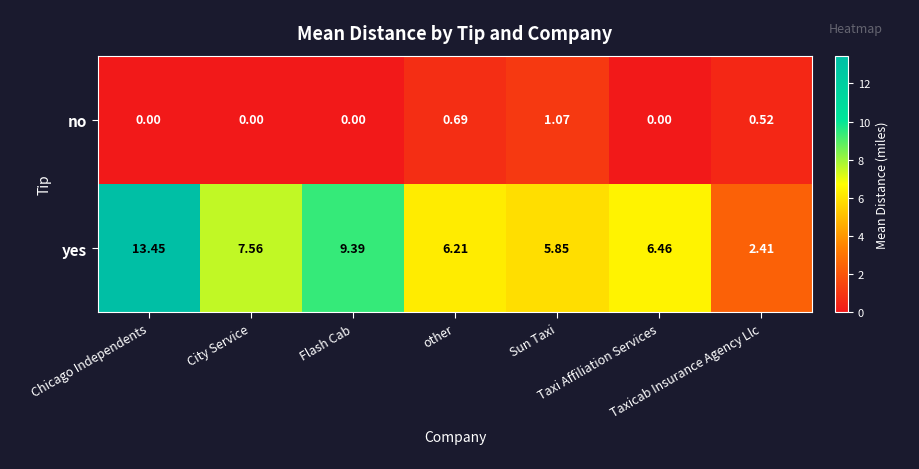

Which series has the largest range (max minus min)?

yes